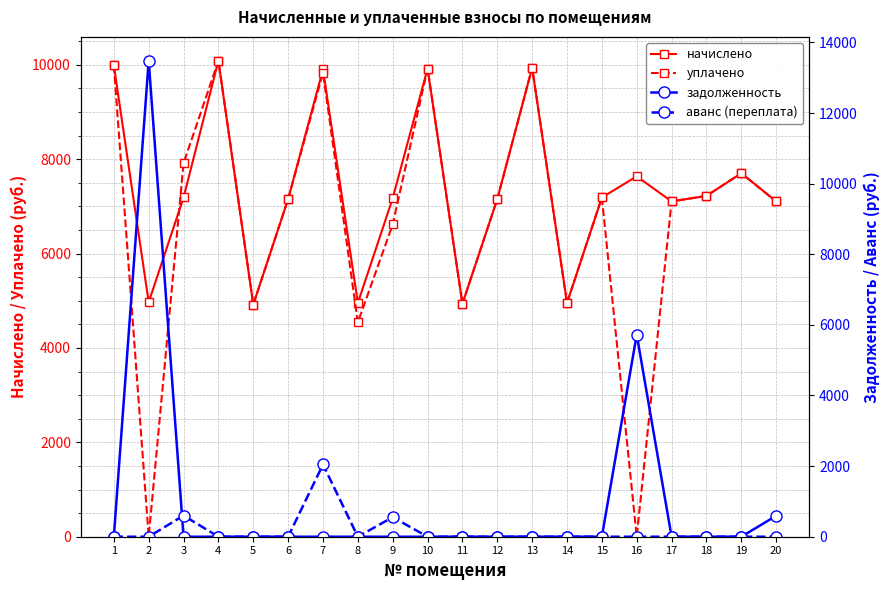

What are all the series names shown in the legend?

начислено, уплачено, задолженность, аванс (переплата)